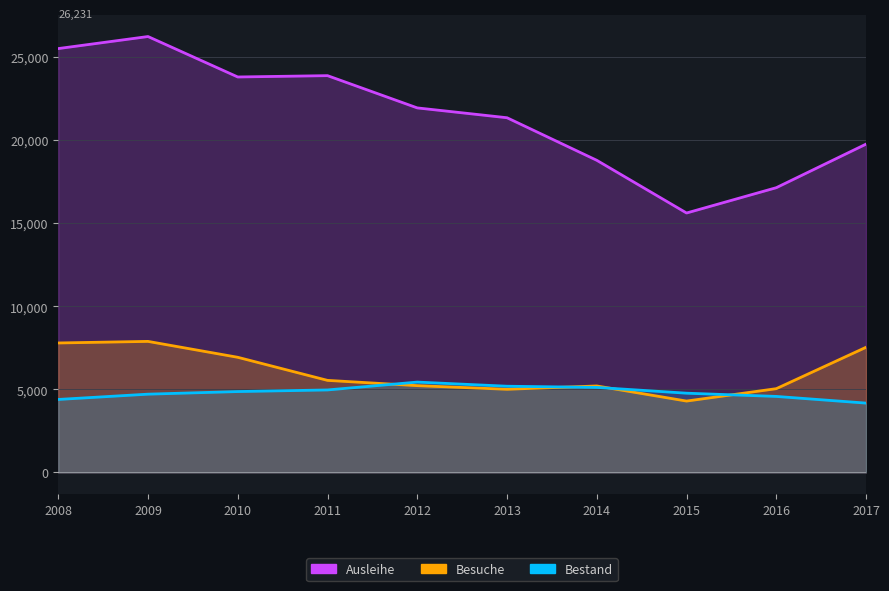

Which label corresponds to the smallest value in the chart?

2017